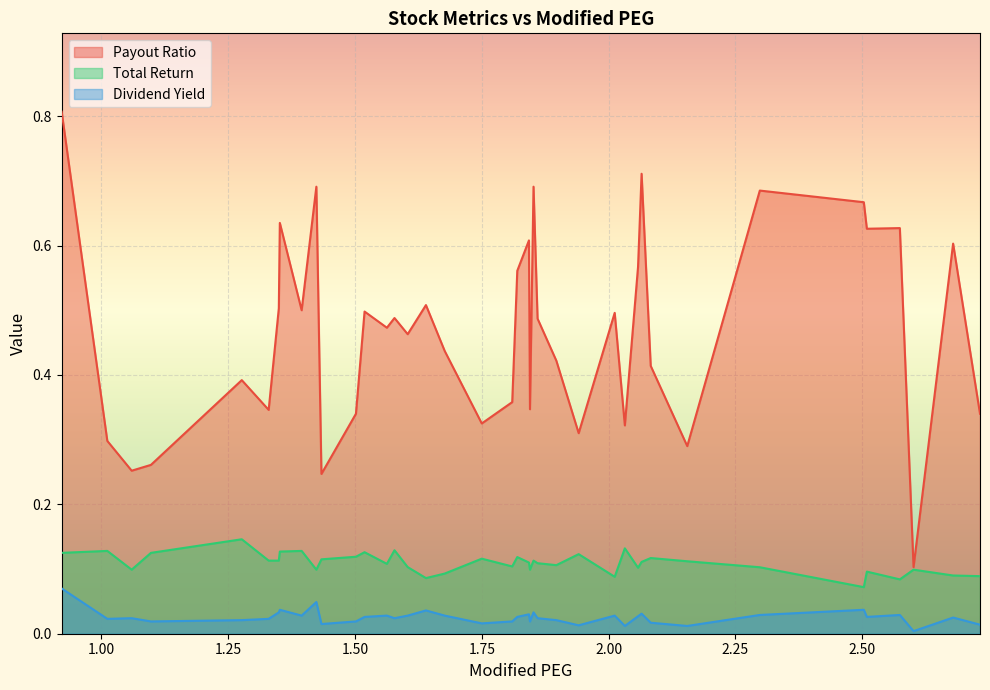

At which label is Total Return closest to 0?

ED